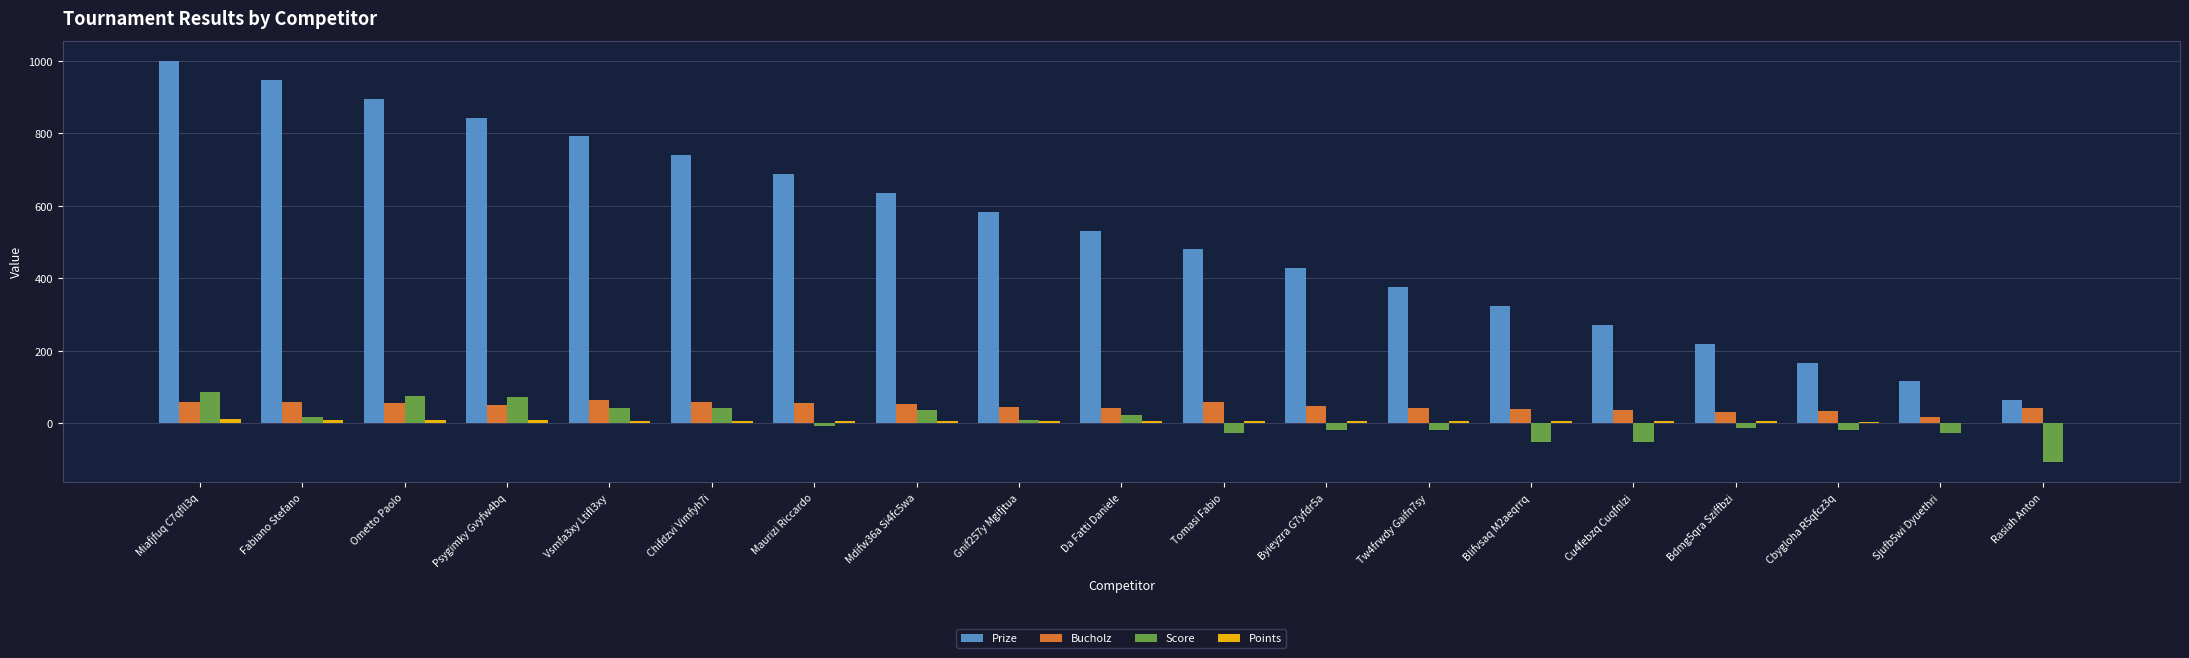

What is the average value of the Score series?

4